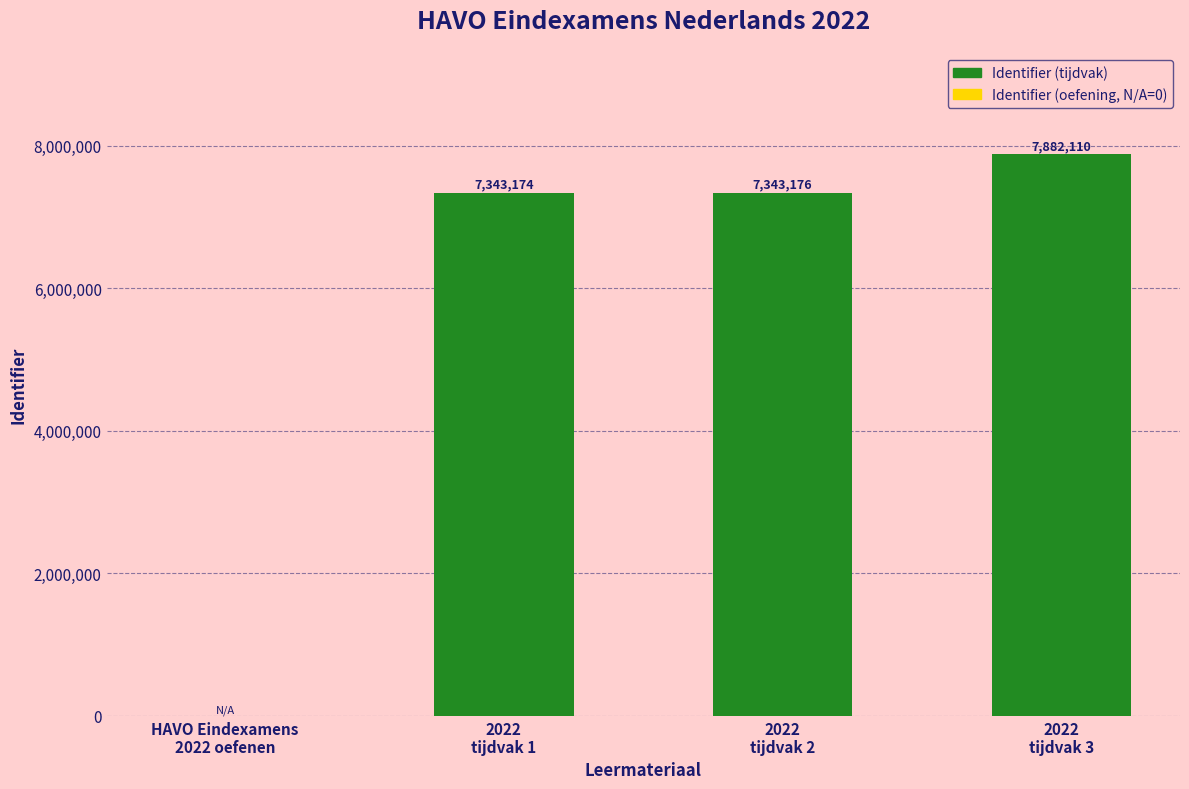

What is the maximum value shown in the chart?

7882110